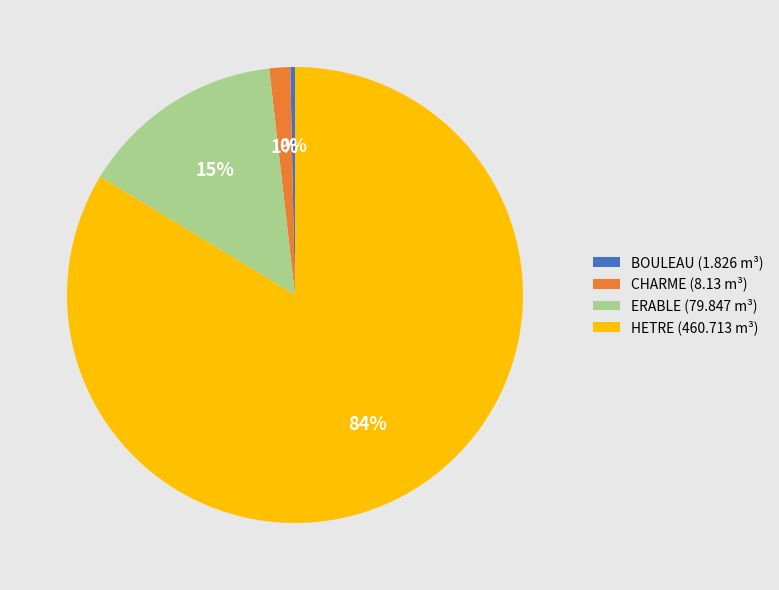

Between CHARME (8.13 m³) and BOULEAU (1.826 m³), which is larger?

CHARME (8.13 m³)